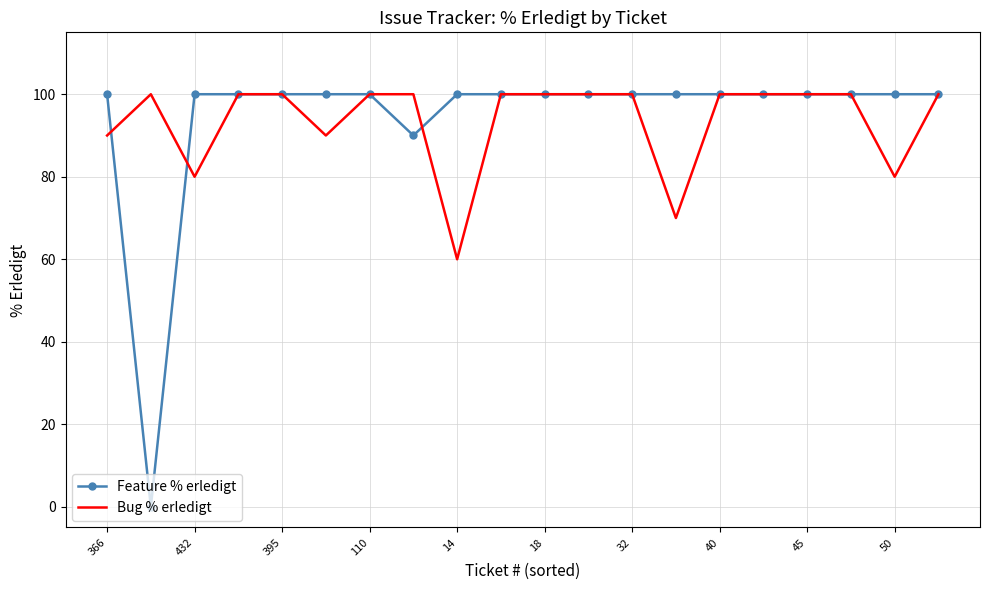

Which series has the widest spread of values?

Feature % erledigt